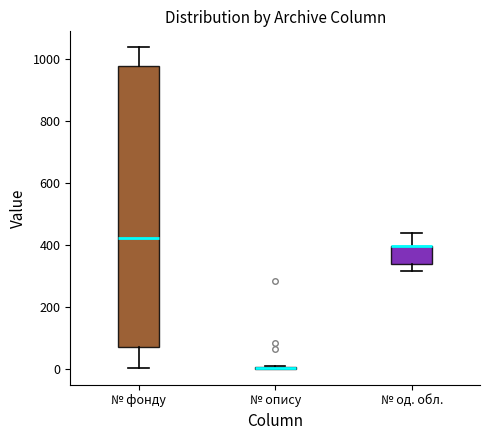

Reading left to right, transcribe this box plot: for each box, give where its median line is, the range the box spans, and where its two whiskers end, as read against the y-axis. The values are not printed on the chart, so give them approximately, as read against the axis.

№ фонду: median 420, box 80 to 980, whiskers 0 to 1040
№ опису: box collapsed to a line at 0, whiskers 0 to 20
№ од. обл.: median 400 (drawn on the box's upper edge), box 340 to 400, whiskers 320 to 440